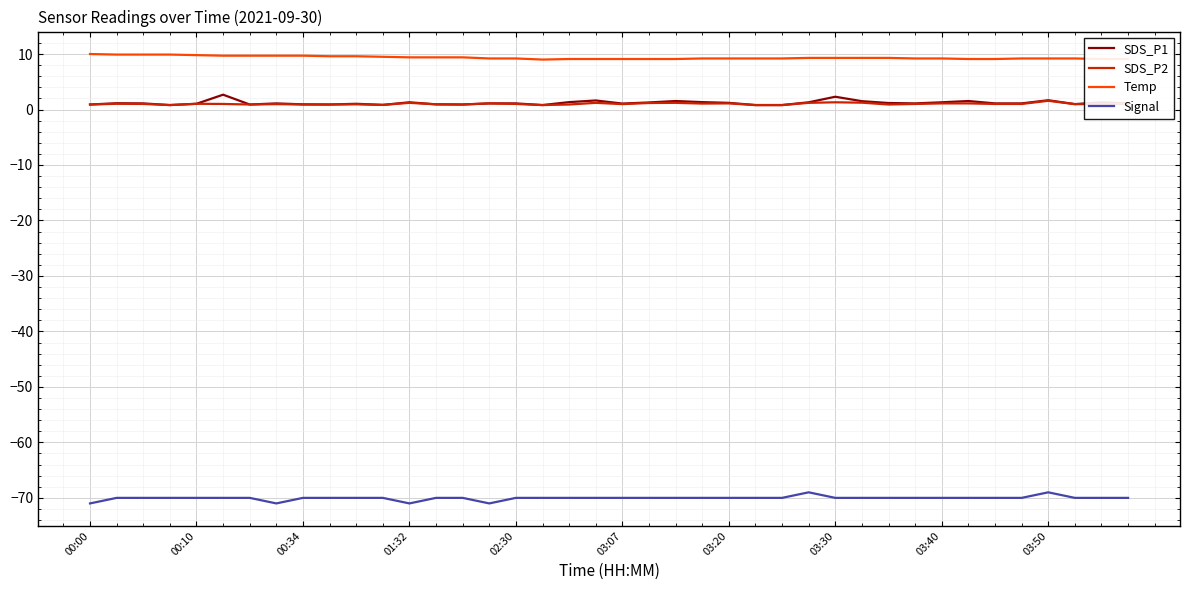

True or false: SDS_P2 and Temp cross at least once.

False